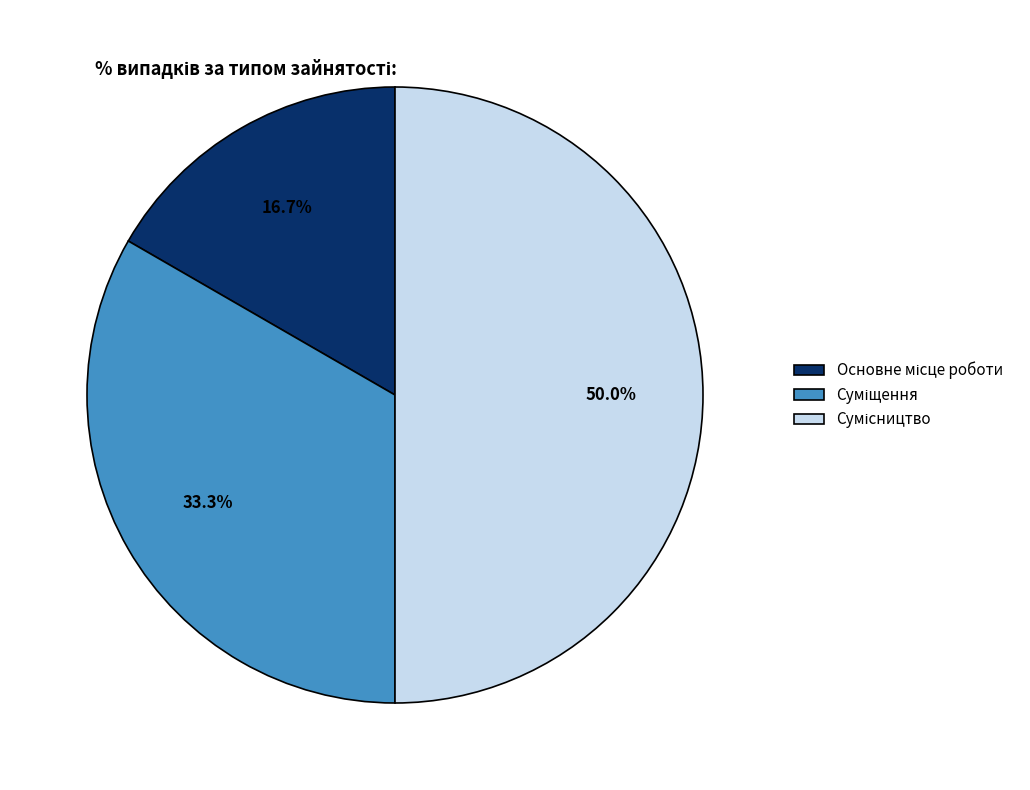

To the nearest percent, what is the average slice percentage?

33%